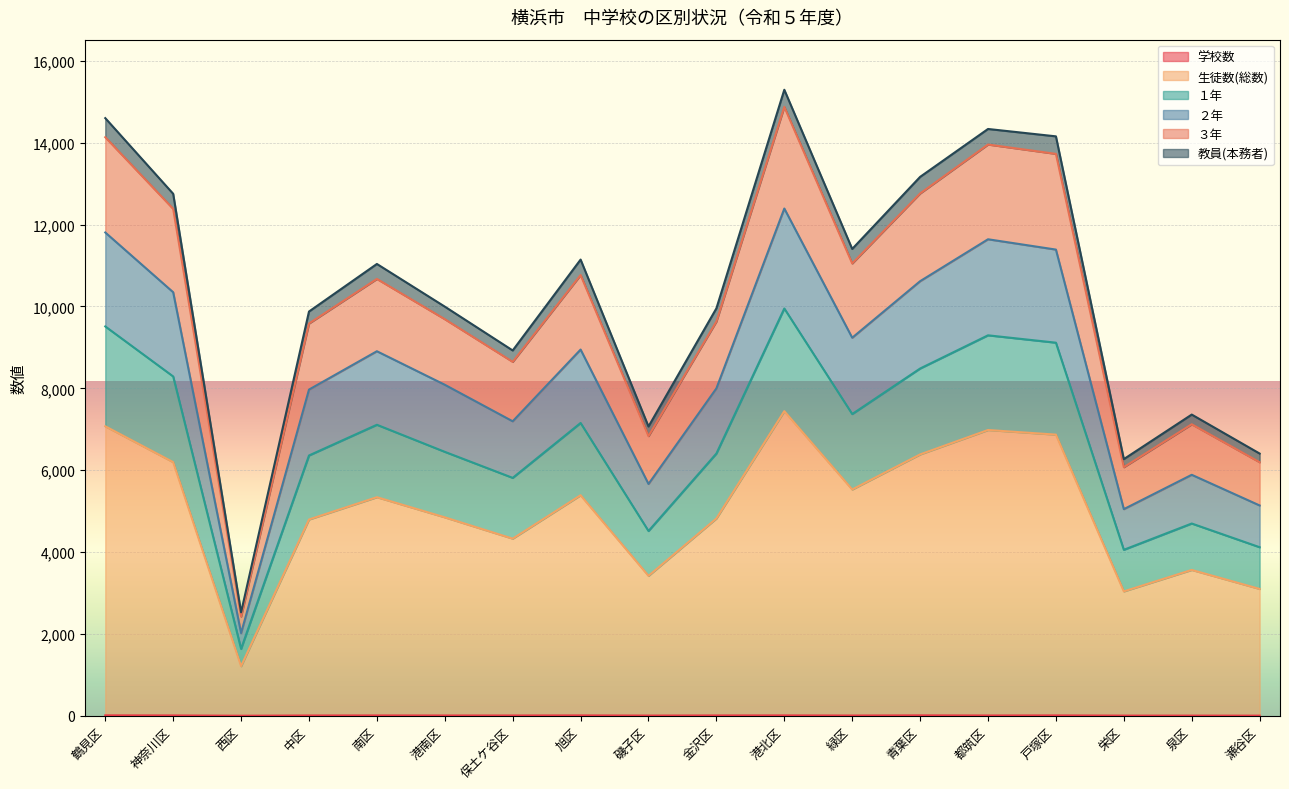

At how many categories does at least one series exceed 11750?

6